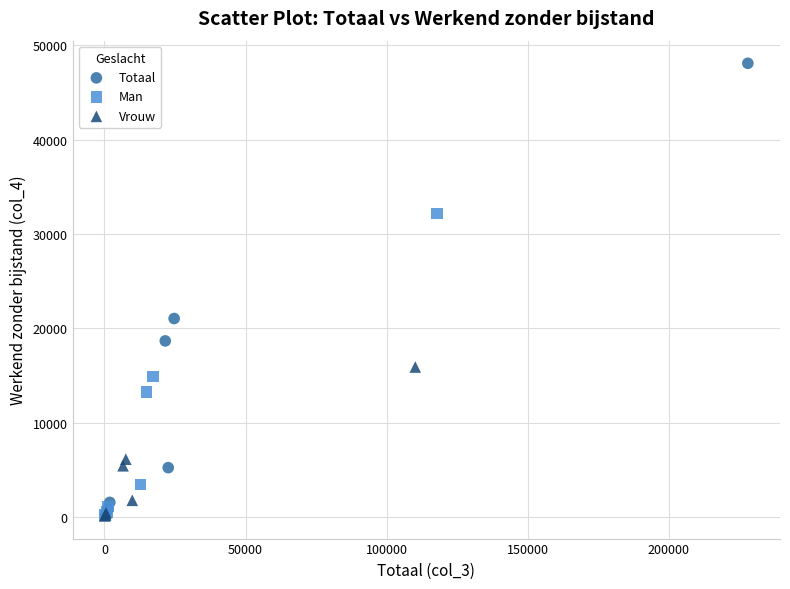

Which series contains the highest Y value?

Totaal